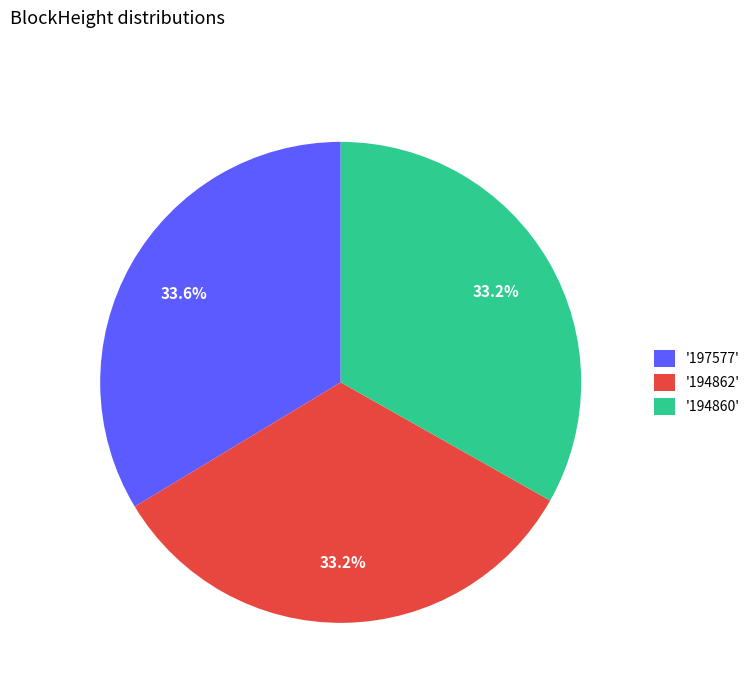

Combined, do '197577' and '194860' account for over 50%?

Yes